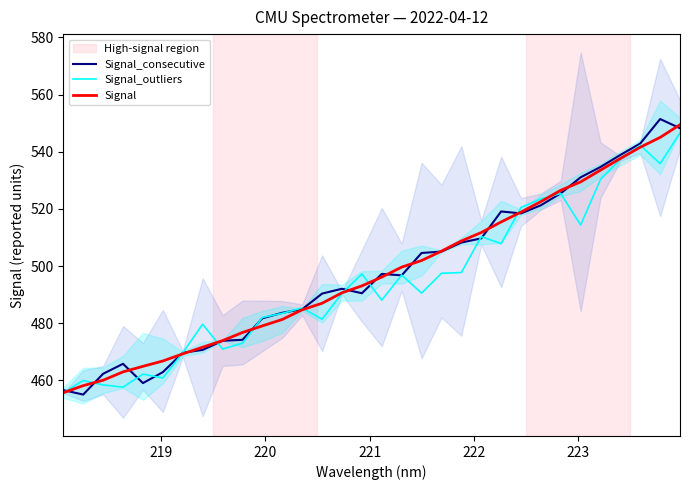

True or false: Signal_consecutive has more than 2 interior local peaks.

True